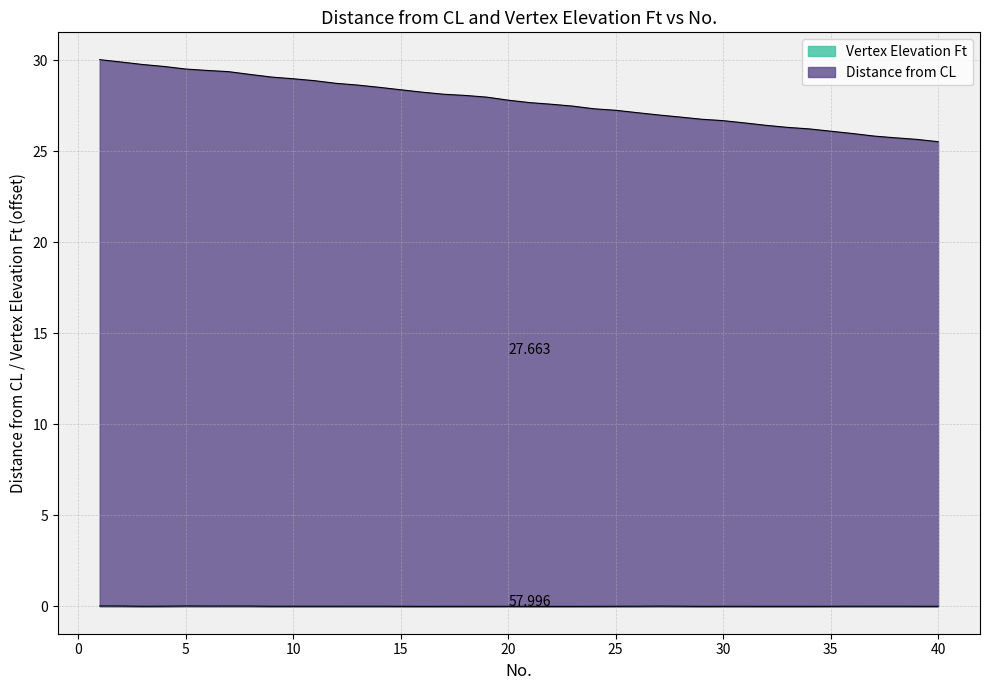

Does the chart display data point markers on the line(s)?

No